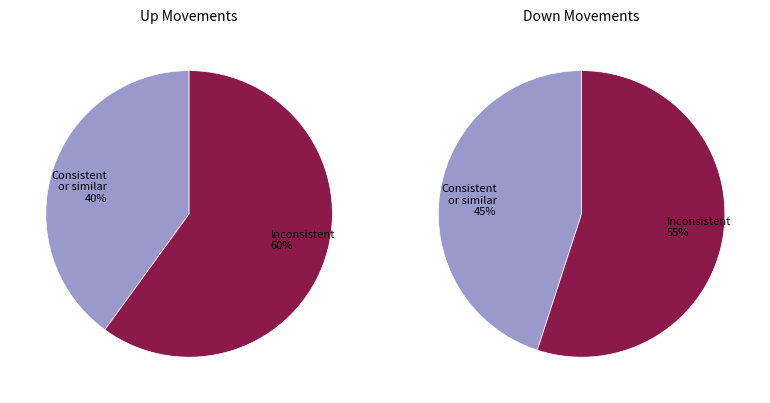

The down slice represents 50% of the pie. True or false?

False